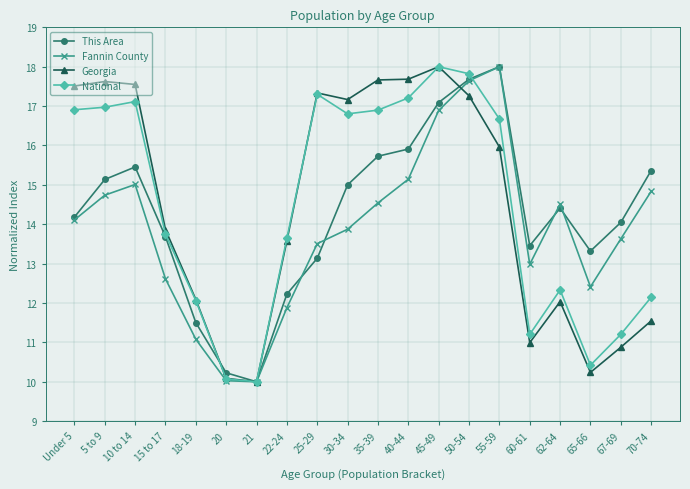

Between 22-24 and 60-61, which series saw the biggest shift?

Georgia